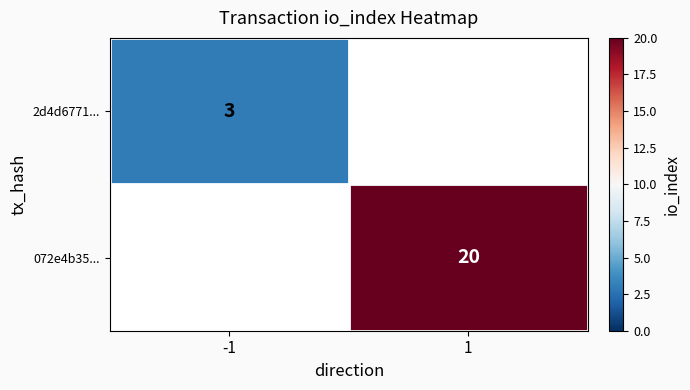

What is the difference between the highest and lowest values at 1?

20